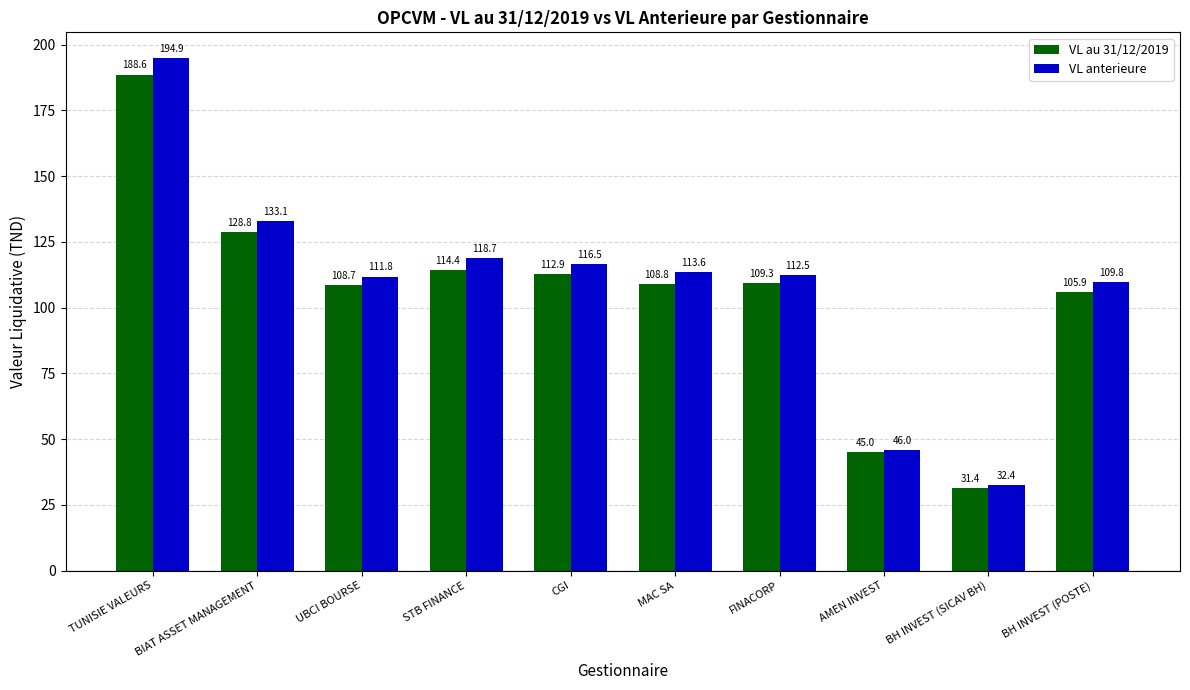

What is the value of the VL anterieure bar at the 2nd from the left?

133.1